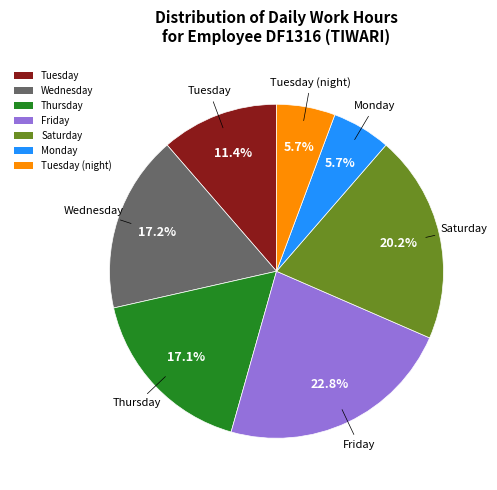

Combined, what portion of the pie is Monday and Wednesday?

22.9%